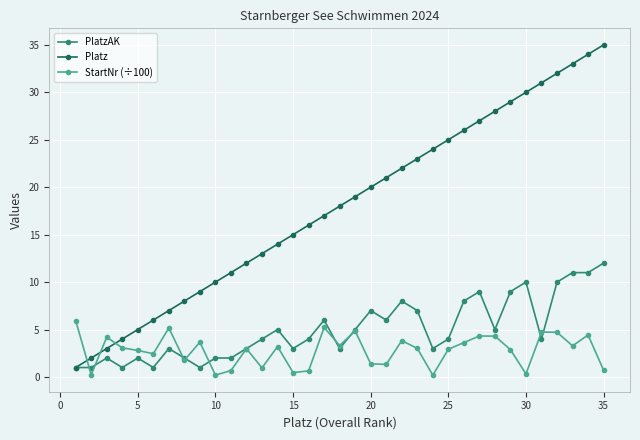

Which series has the largest total across all categories?

Platz